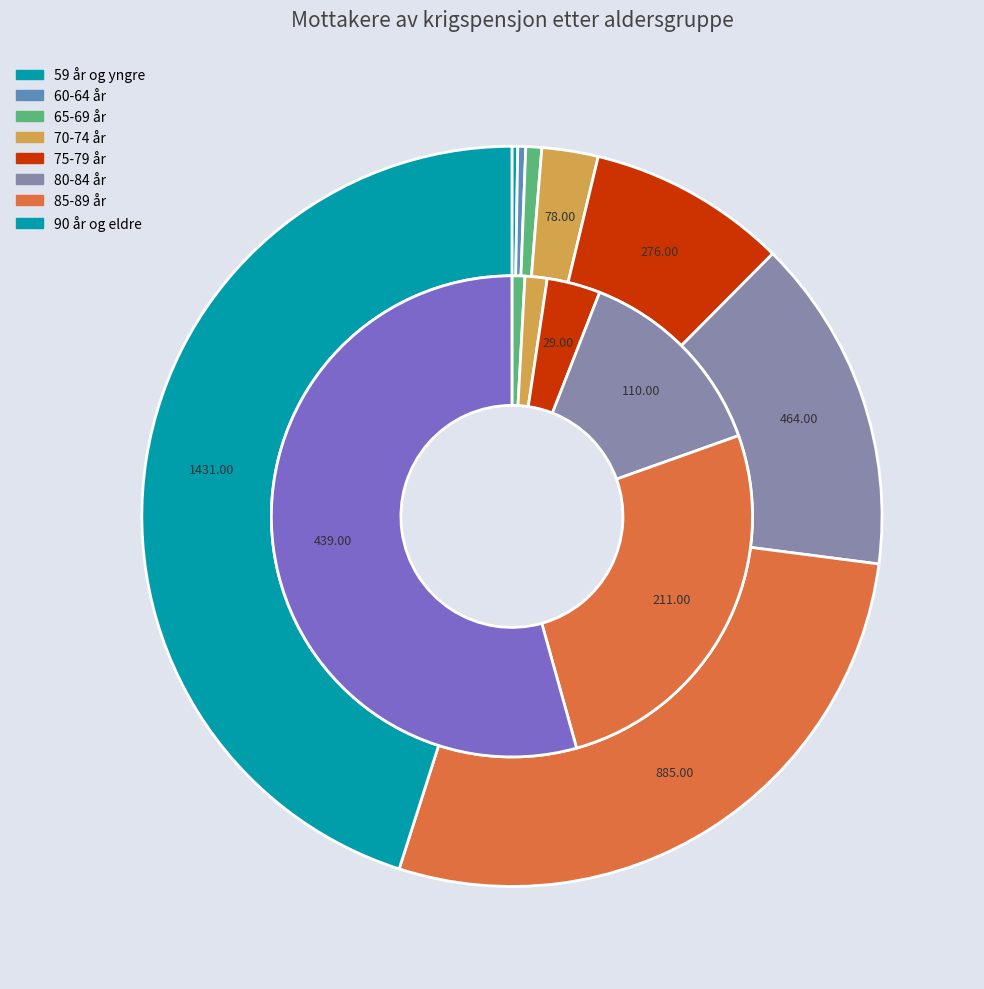

To the nearest percent, what is the combined percentage of 59 år og yngre and 75-79 år?

9%